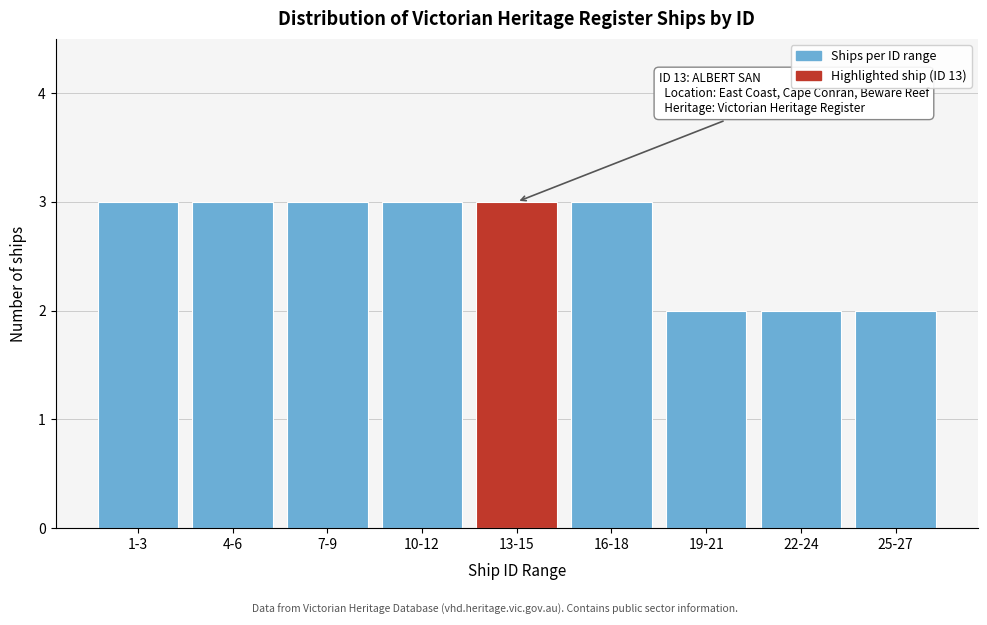

Reading right to left, what are all the values shown in this chart?

2	2	2	3	3	3	3	3	3